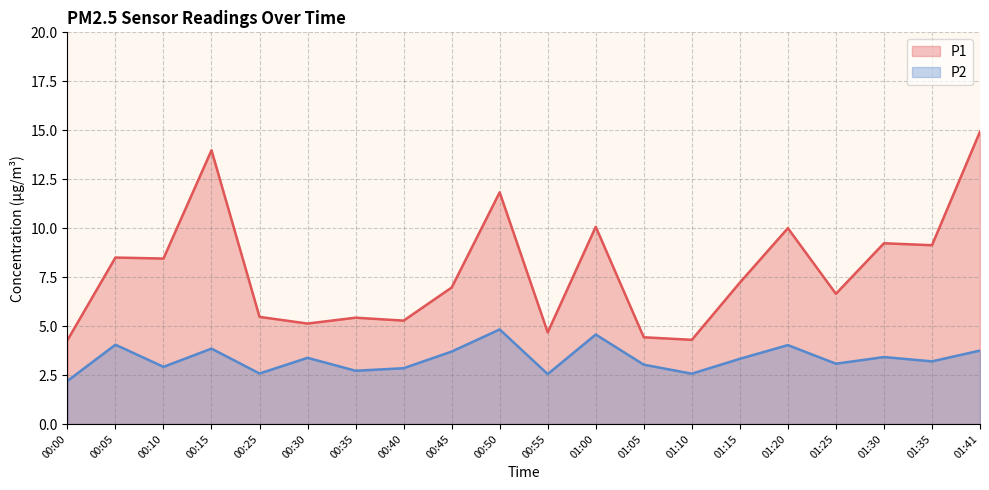

The value of P1 at 00:55 is 4.7. True or false?

True